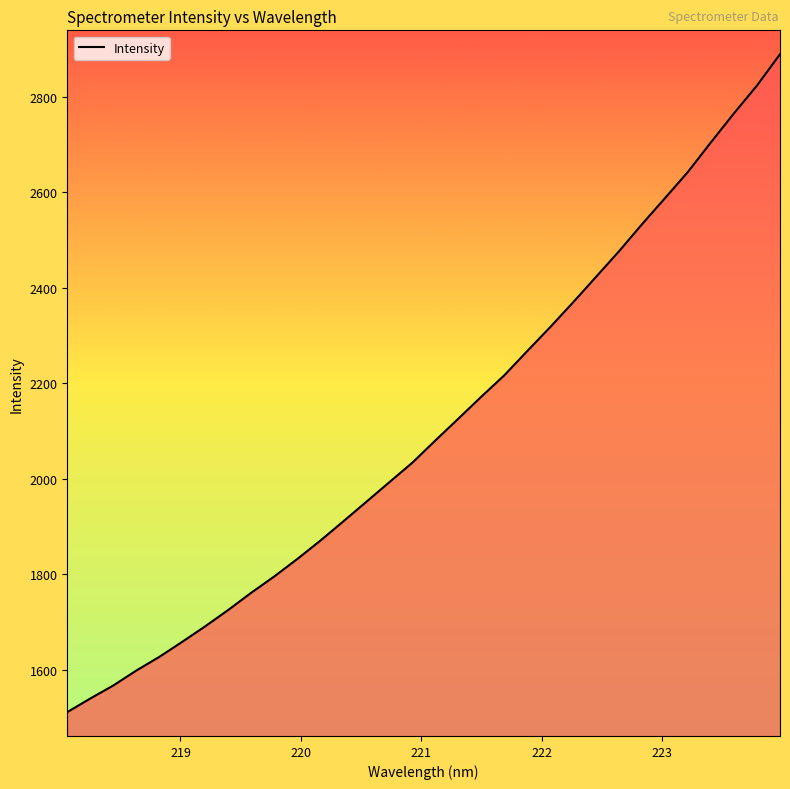

What is the difference between the maximum and minimum values?

1377.8